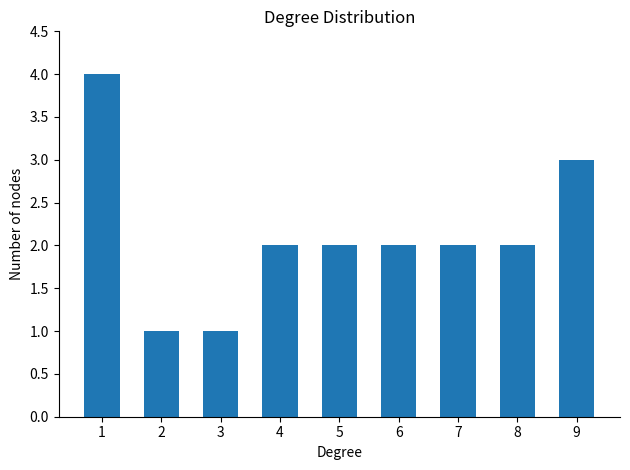

Reading left to right, transcribe all the data shown in this chart.

4	1	1	2	2	2	2	2	3